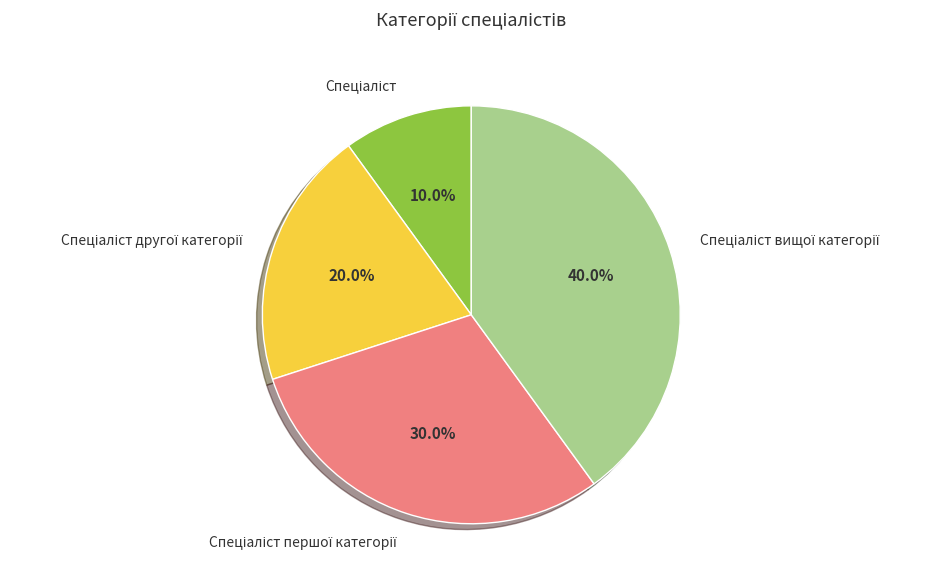

Is there a majority slice in this chart?

No